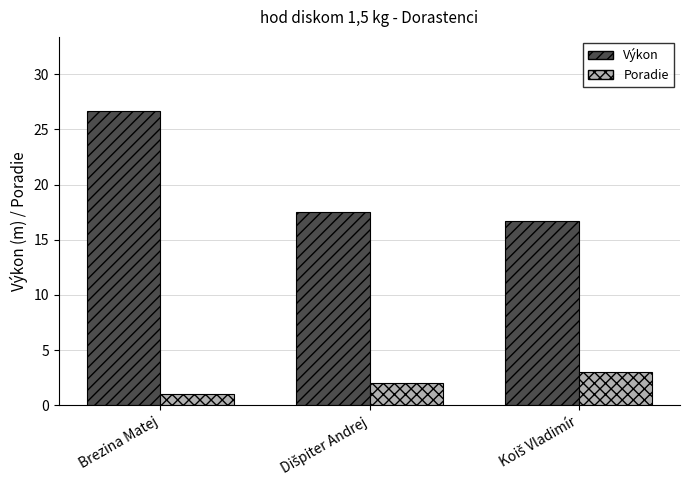

Reading left to right, list all the values displayed in this chart.

Výkon: 26.7	17.5	16.7
Poradie: 1.0	2.0	3.0